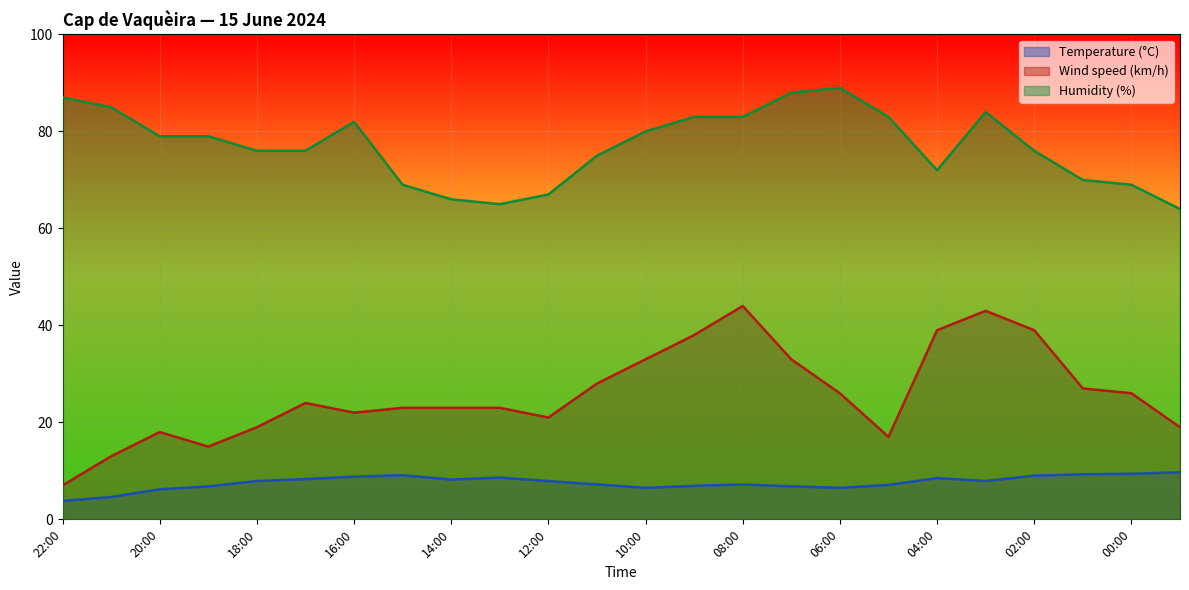

Reading right to left, list all the values displayed in this chart.

Temperature (°C): 9.7	9.4	9.3	9.0	7.9	8.5	7.1	6.5	6.8	7.2	6.9	6.5	7.2	7.9	8.6	8.2	9.1	8.8	8.3	7.9	6.8	6.2	4.6	3.8
Wind speed (km/h): 19.0	26.0	27.0	39.0	43.0	39.0	17.0	26.0	33.0	44.0	38.0	33.0	28.0	21.0	23.0	23.0	23.0	22.0	24.0	19.0	15.0	18.0	13.0	7.0
Humidity (%): 64.0	69.0	70.0	76.0	84.0	72.0	83.0	89.0	88.0	83.0	83.0	80.0	75.0	67.0	65.0	66.0	69.0	82.0	76.0	76.0	79.0	79.0	85.0	87.0